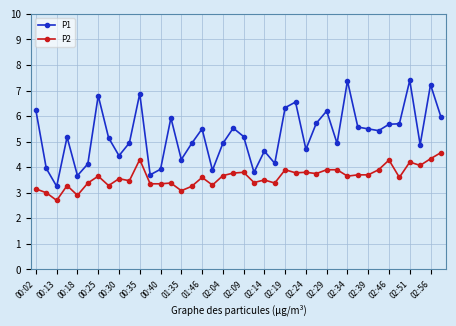

True or false: P2 and P1 cross at least once.

False